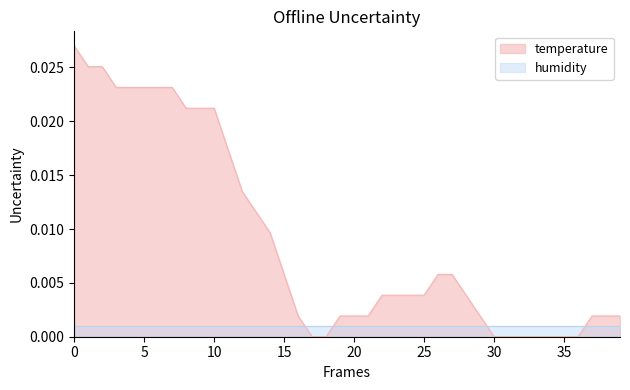

Which series has the largest range (max minus min)?

temperature